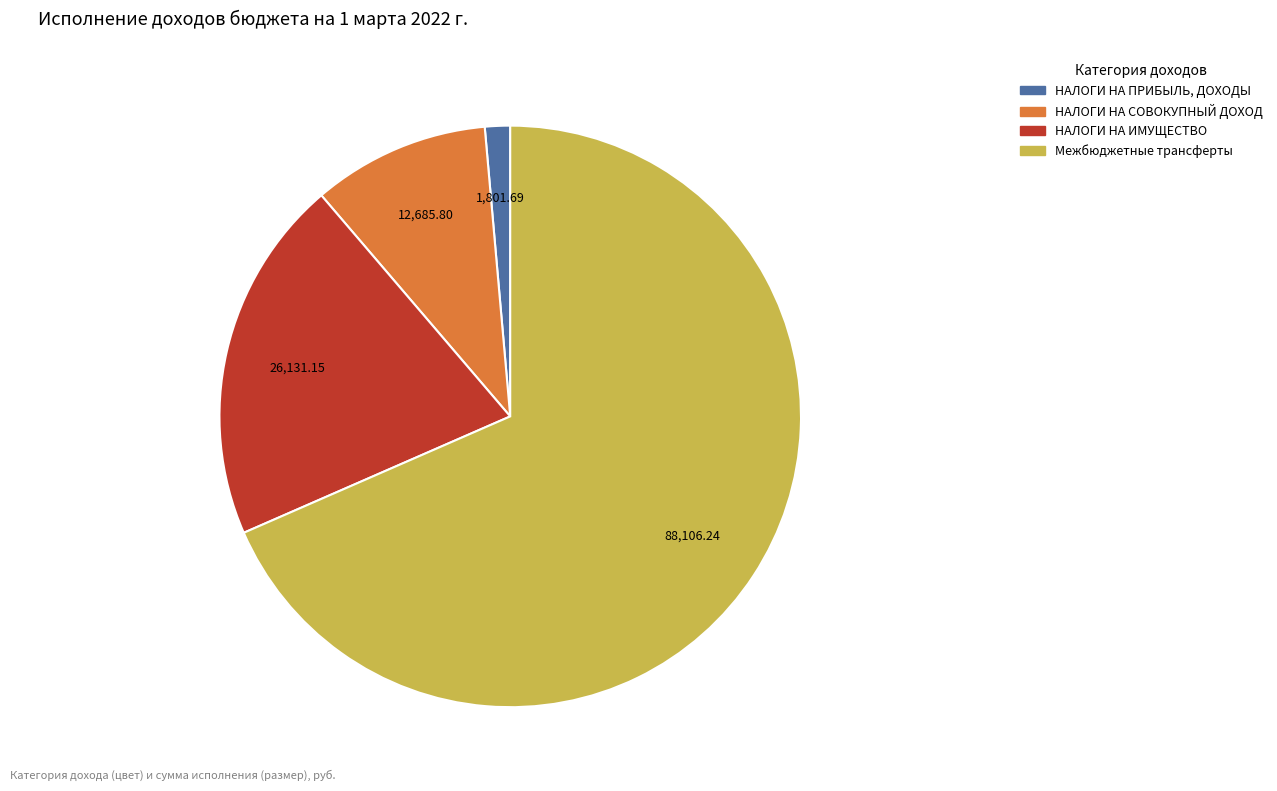

Is there a majority slice in this chart?

Yes